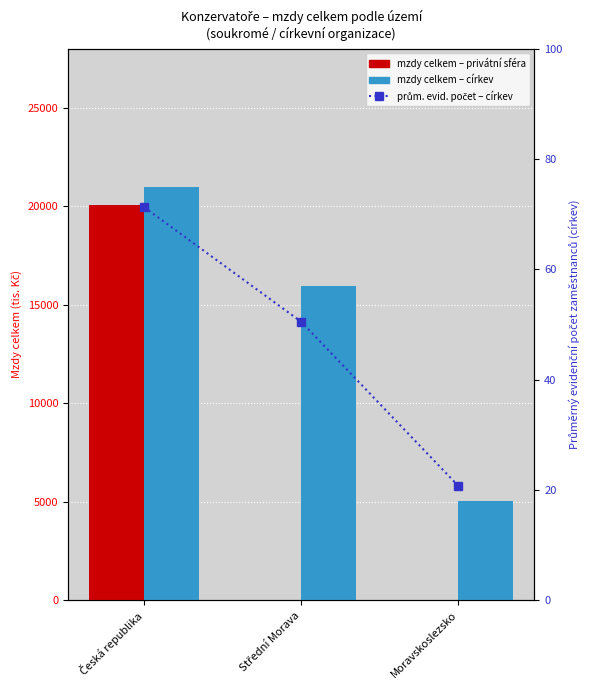

What are all the series names shown in the legend?

mzdy celkem – privátní sféra, mzdy celkem – církev, prům. evid. počet – církev